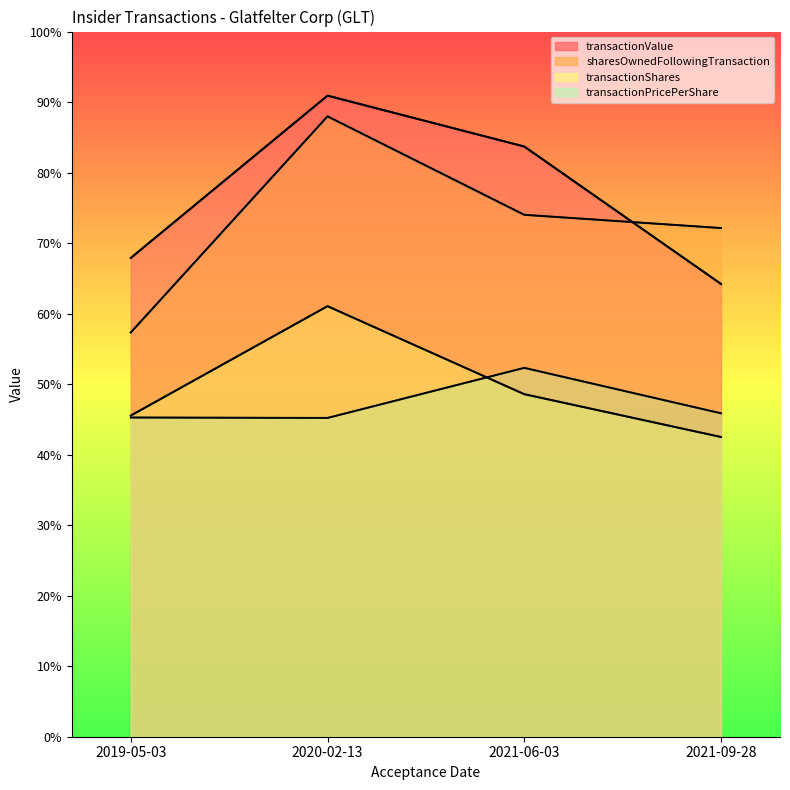

True or false: transactionPricePerShare has a value of 51622 at 2020-02-13.

False